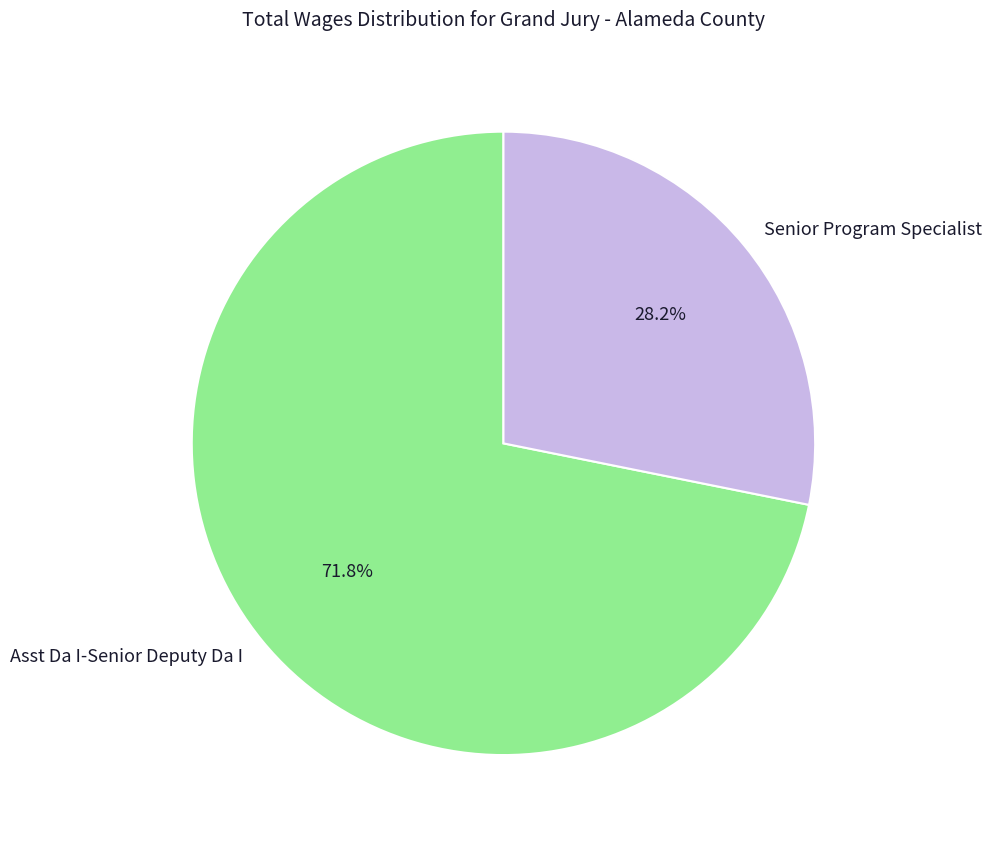

To the nearest percent, what is the difference between the Asst Da I-Senior Deputy Da I and Senior Program Specialist slice percentages?

44%